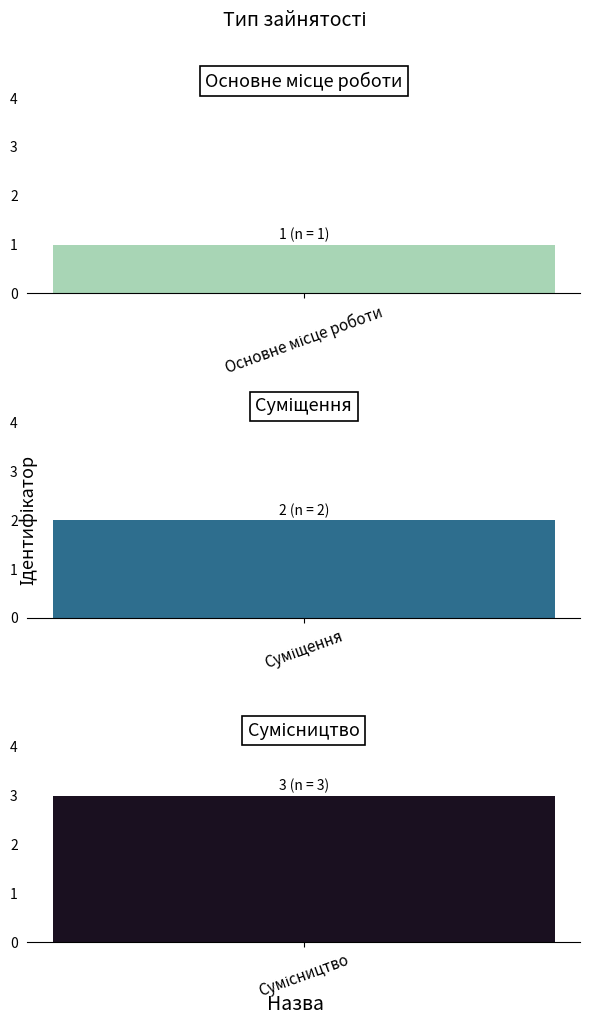

Does the chart contain any negative values?

No